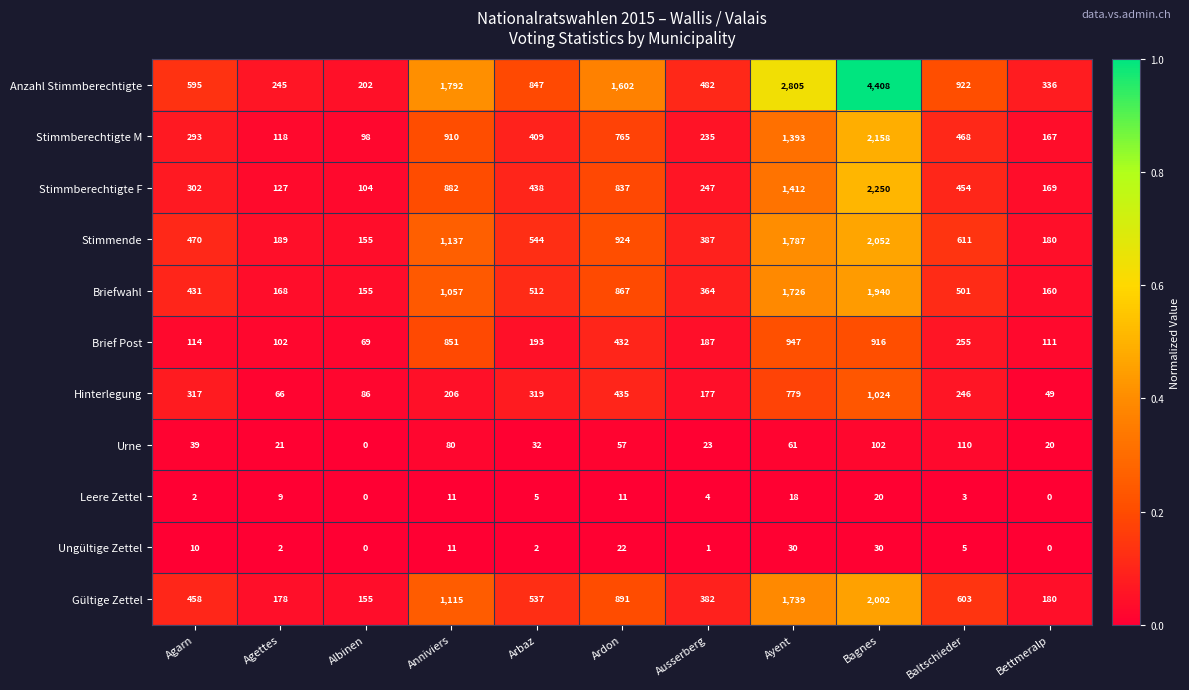

At which label does Anzahl Stimmberechtigte reach its minimum?

Albinen